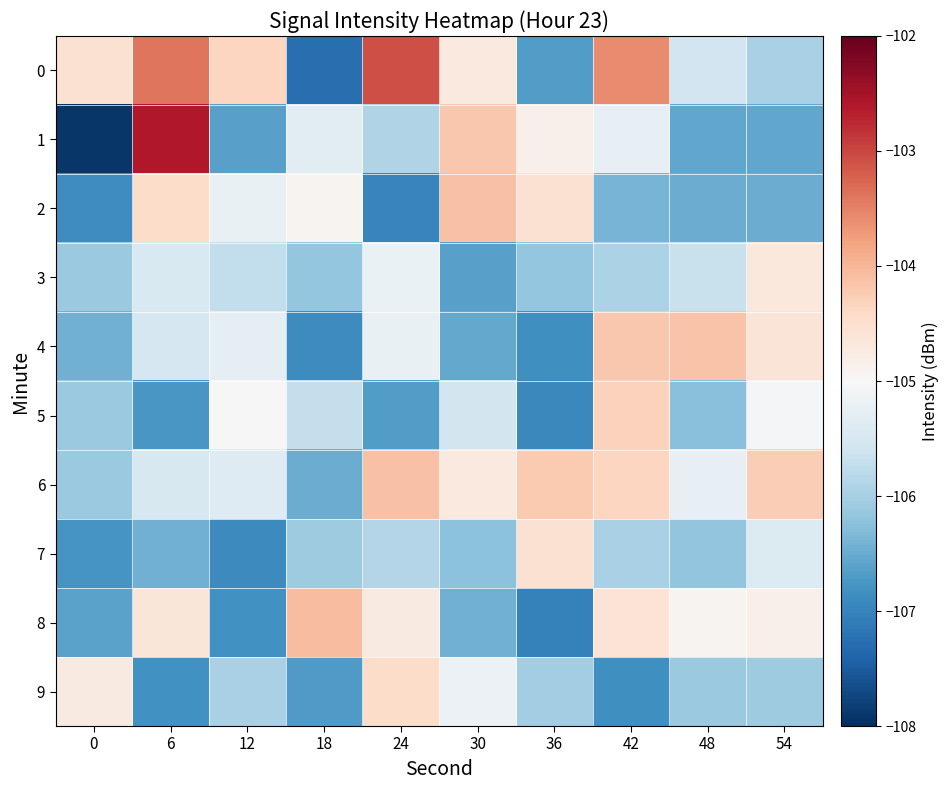

How many distinct data groups are displayed?

10